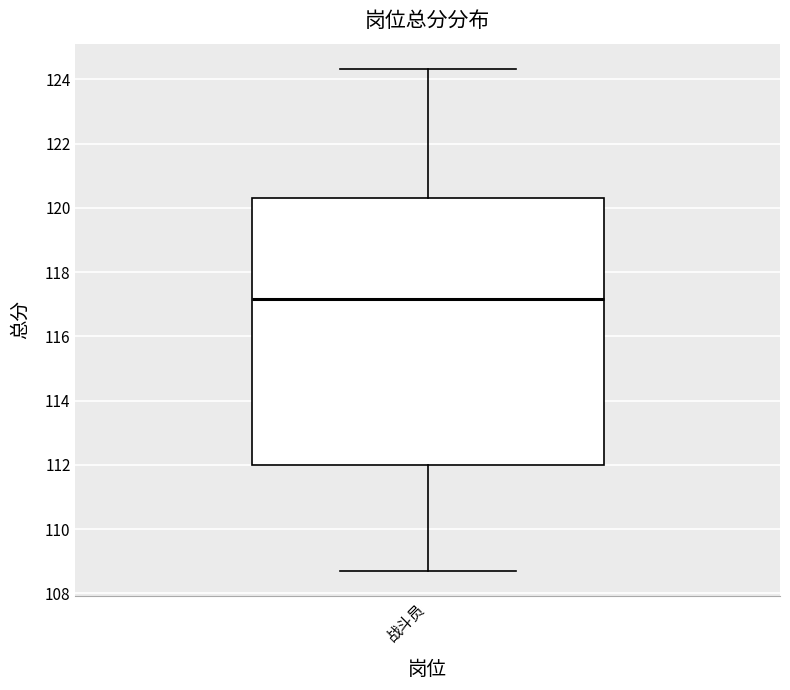

Where does the median line of the box for 战斗员 sit on the y-axis? The values are not printed on the chart, so give them approximately, as read against the axis.

117.2